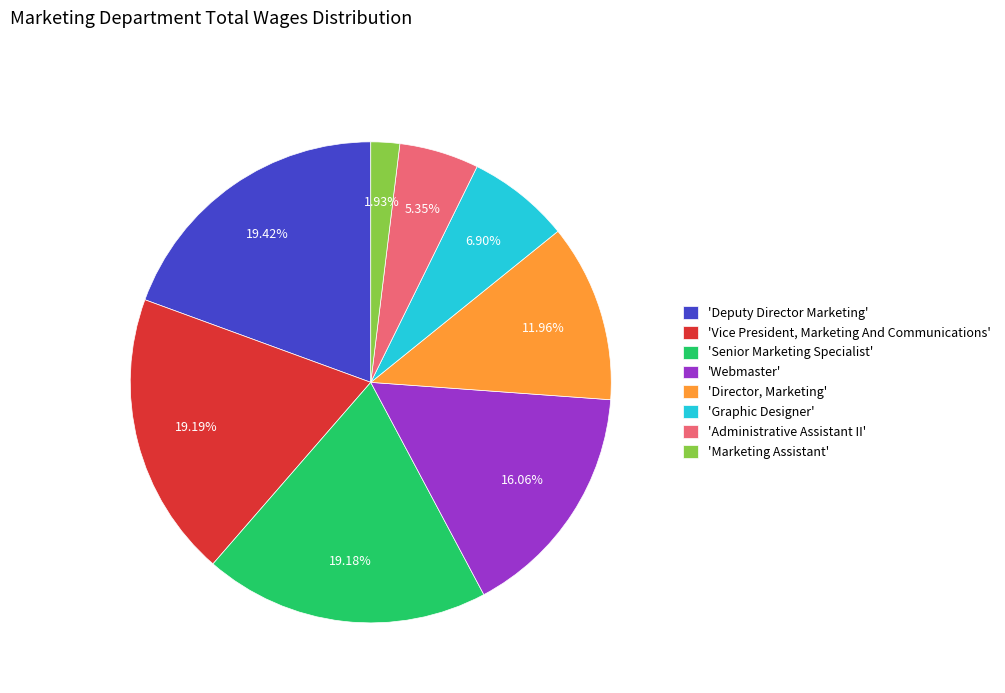

Is there a majority slice in this chart?

No